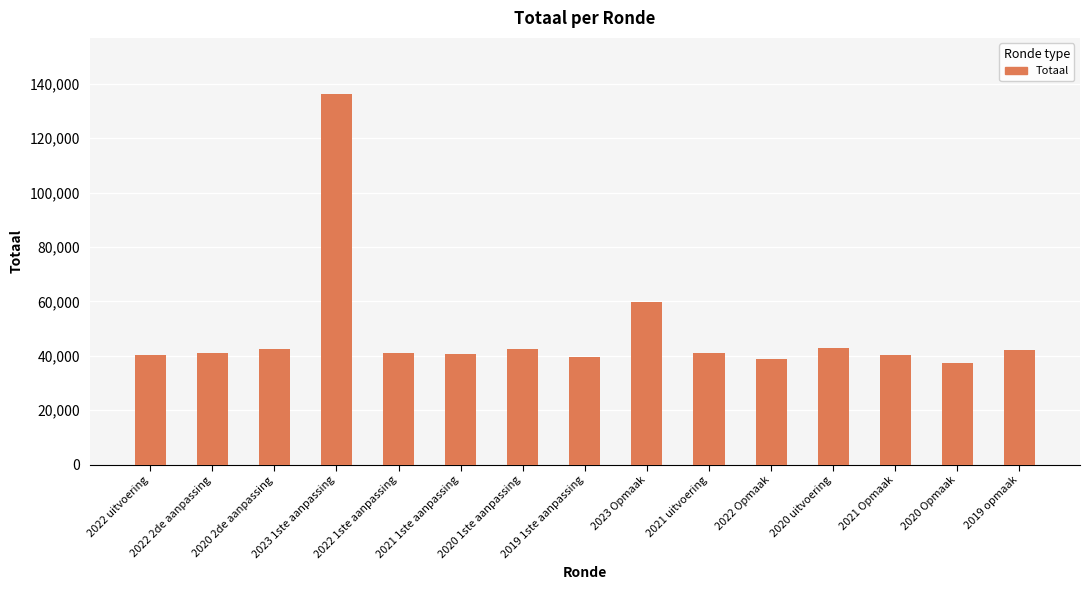

Are the bars grouped side by side (vs. stacked)?

No